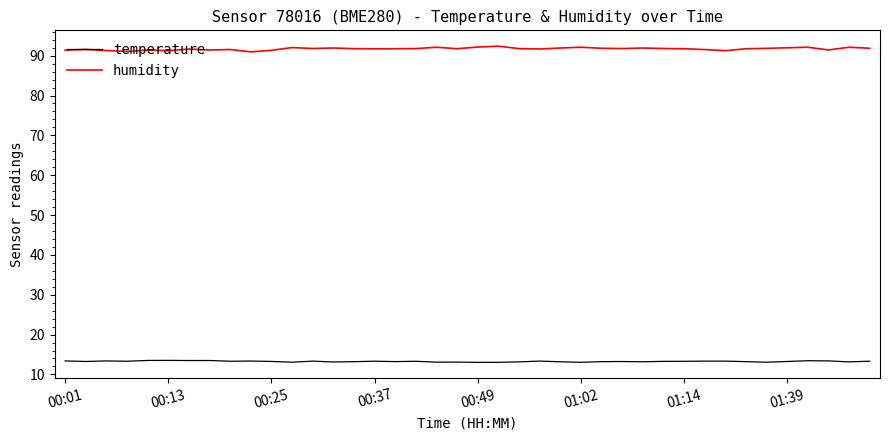

List the series in order of their overall mean, highest first.

humidity, temperature